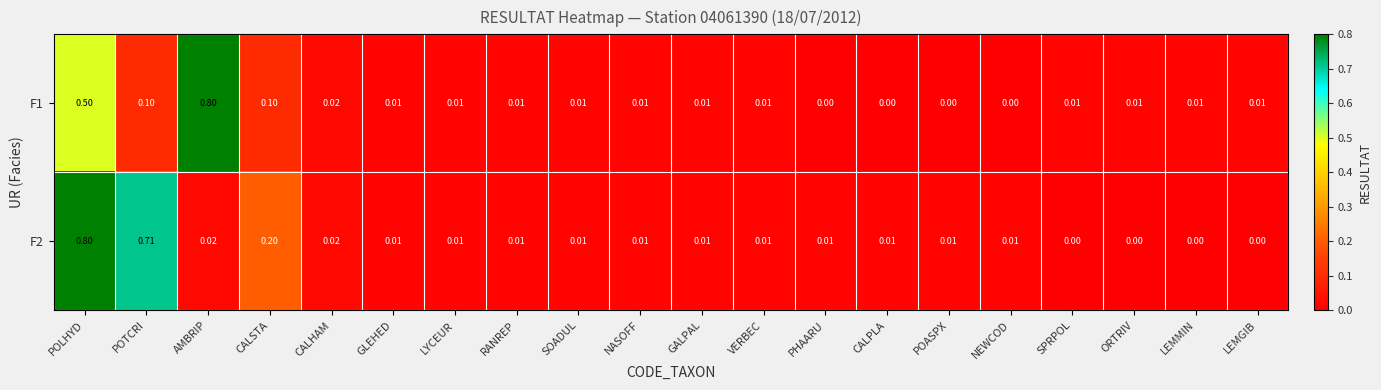

Is the value of F2 at RANREP greater than the value of F1 at CALSTA?

No